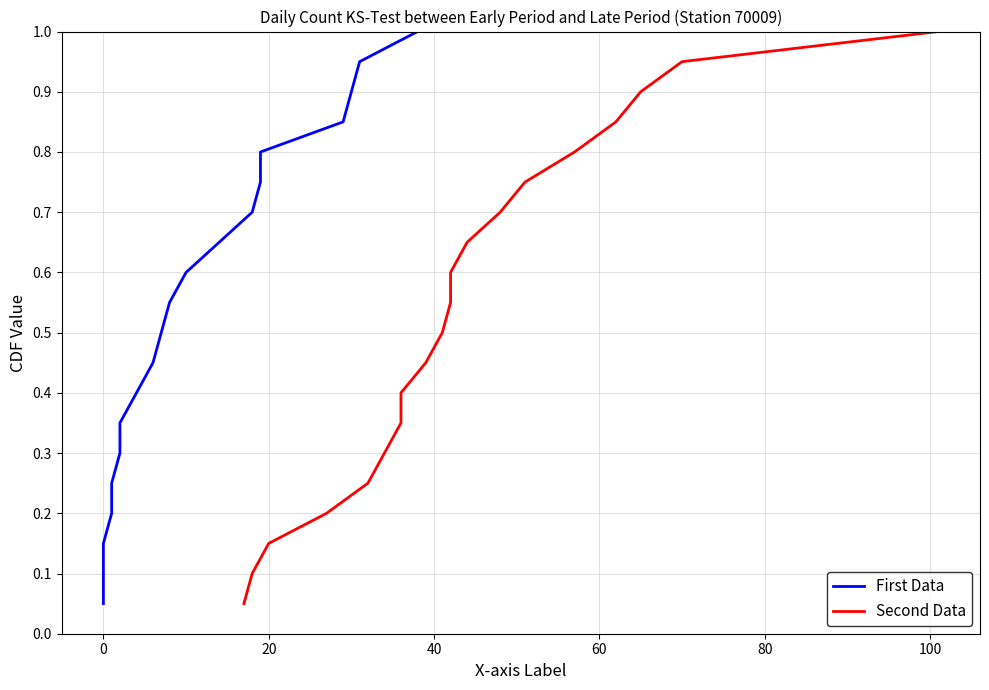

Which series has the largest total across all categories?

First Data